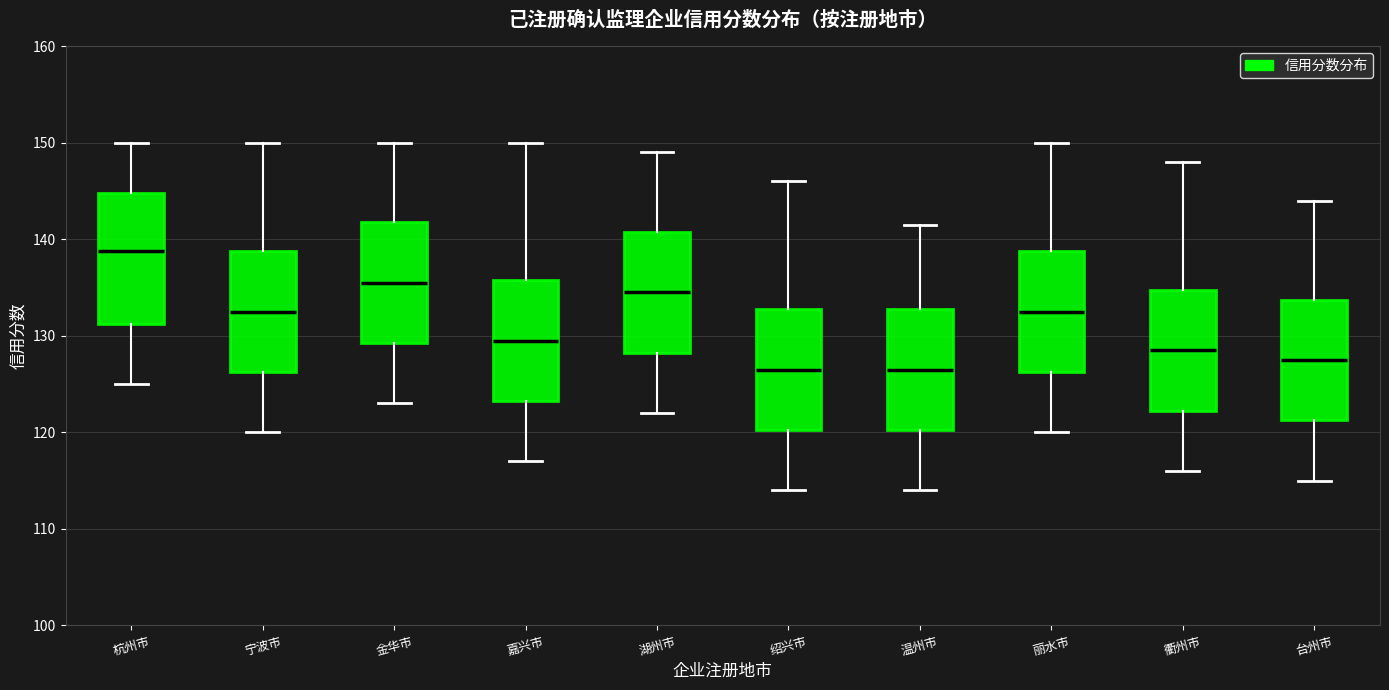

Which box is the tallest, from its lower edge to its upper edge?

杭州市